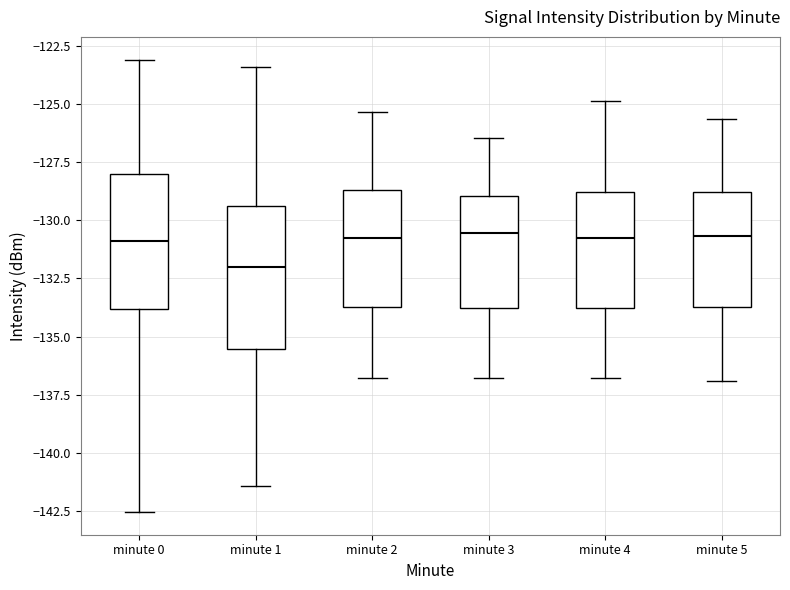

Reading left to right, read every box against the y-axis: the position of its median line, the range the box covers, and the ends of its whiskers. The values are not printed on the chart, so give them approximately, as read against the axis.

minute 0: median -131.0, box -134.0 to -128.0, whiskers -142.5 to -123.0
minute 1: median -132.0, box -135.5 to -129.5, whiskers -141.5 to -123.5
minute 2: median -131.0, box -133.5 to -128.5, whiskers -137.0 to -125.5
minute 3: median -130.5, box -134.0 to -129.0, whiskers -137.0 to -126.5
minute 4: median -131.0, box -134.0 to -129.0, whiskers -137.0 to -125.0
minute 5: median -130.5, box -133.5 to -129.0, whiskers -137.0 to -125.5